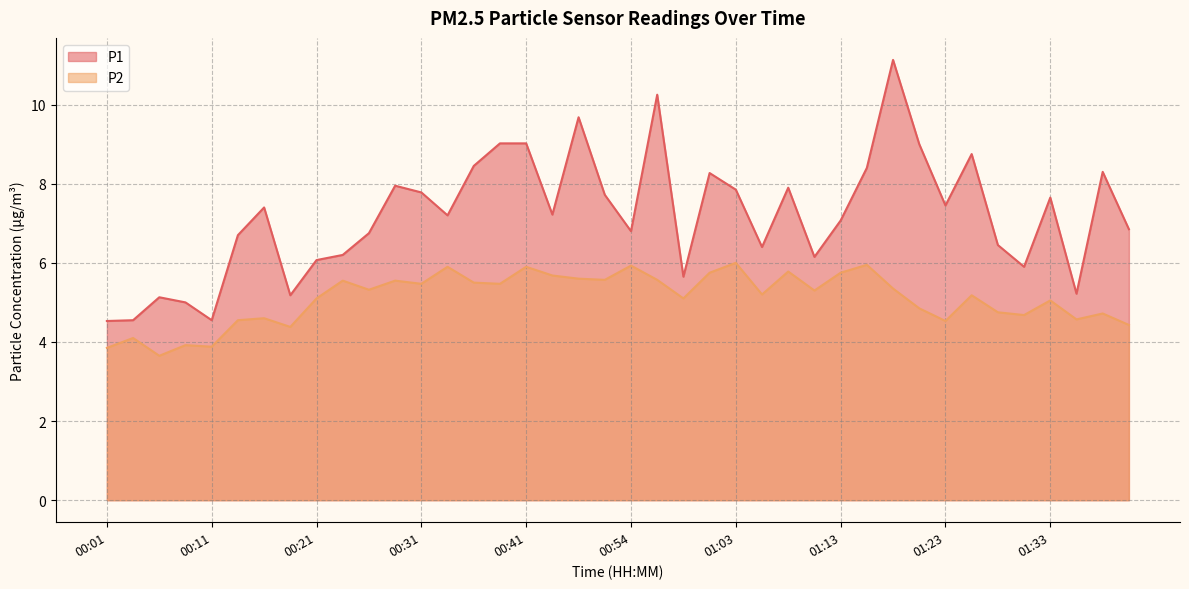

What position from the right is 01:33?

4